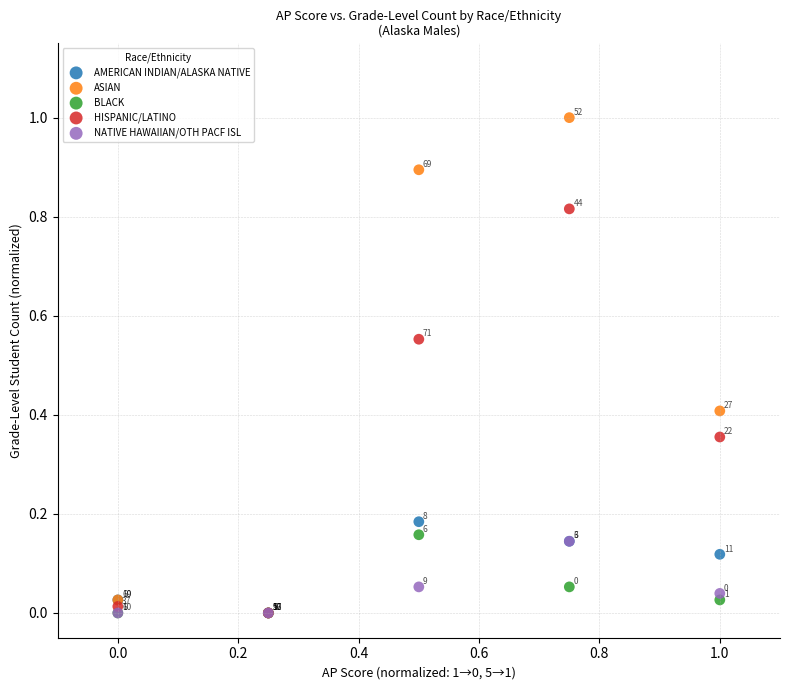

Which series has the largest Y range (max minus min)?

ASIAN